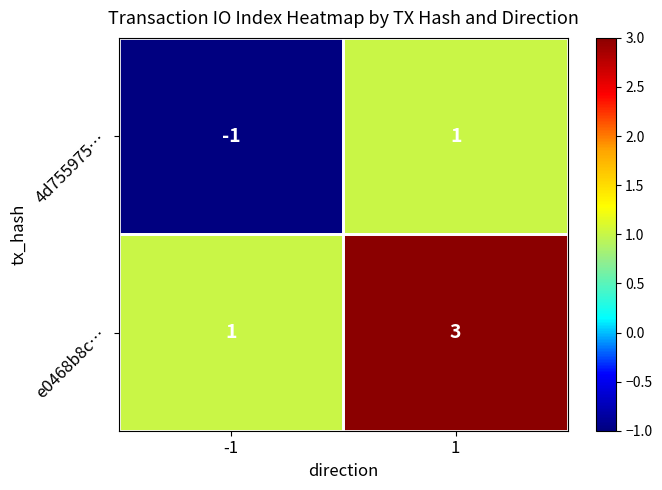

How many distinct data groups are displayed?

2